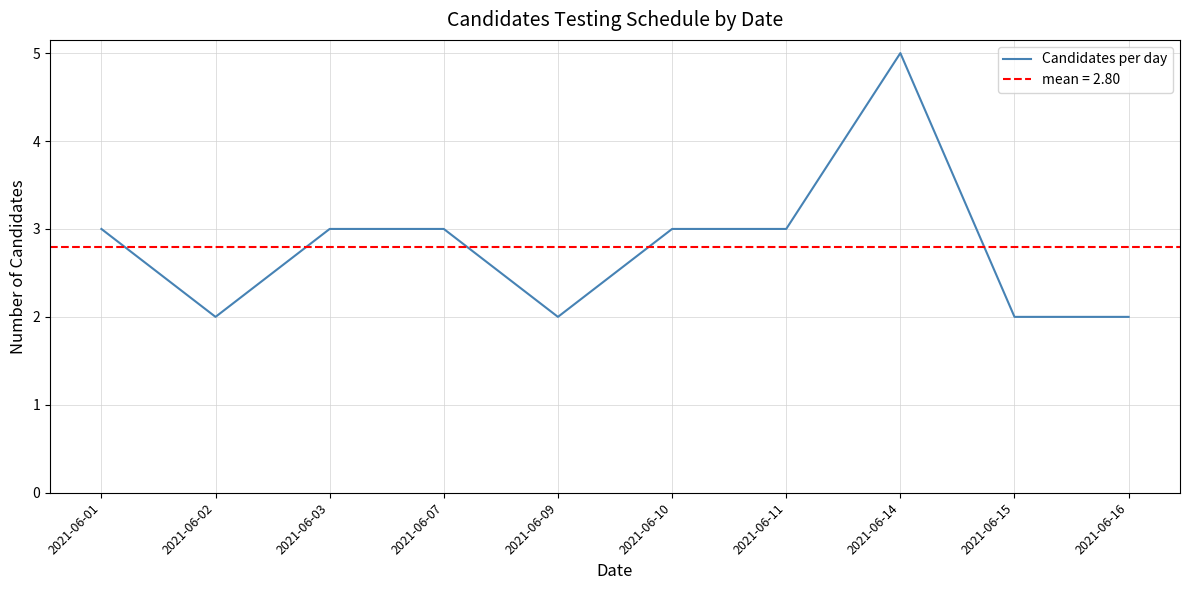

Reading left to right, list all the values displayed in this chart.

2021-06-01=3	2021-06-02=2	2021-06-03=3	2021-06-07=3	2021-06-09=2	2021-06-10=3	2021-06-11=3	2021-06-14=5	2021-06-15=2	2021-06-16=2